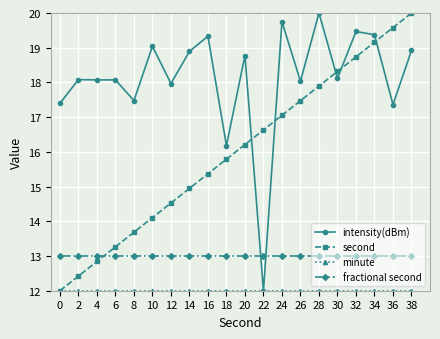

The intensity(dBm) series shows 18.0 at 26. True or false?

True